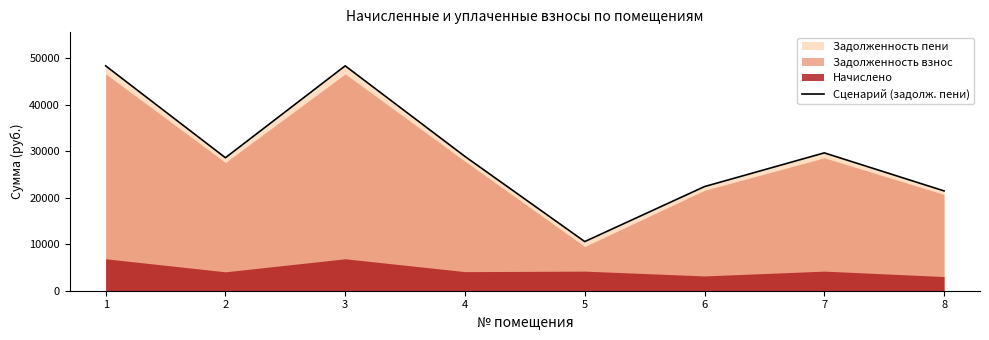

Rank the categories by value from lowest to highest.

5, 8, 6, 2, 4, 7, 1, 3